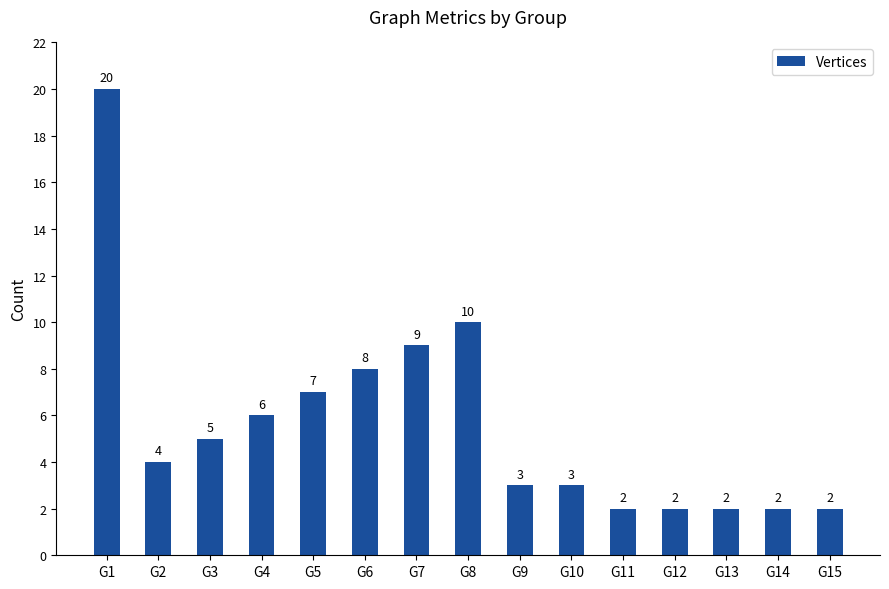

Approximately how many times larger is the value at G11 compared to G2?

0.5